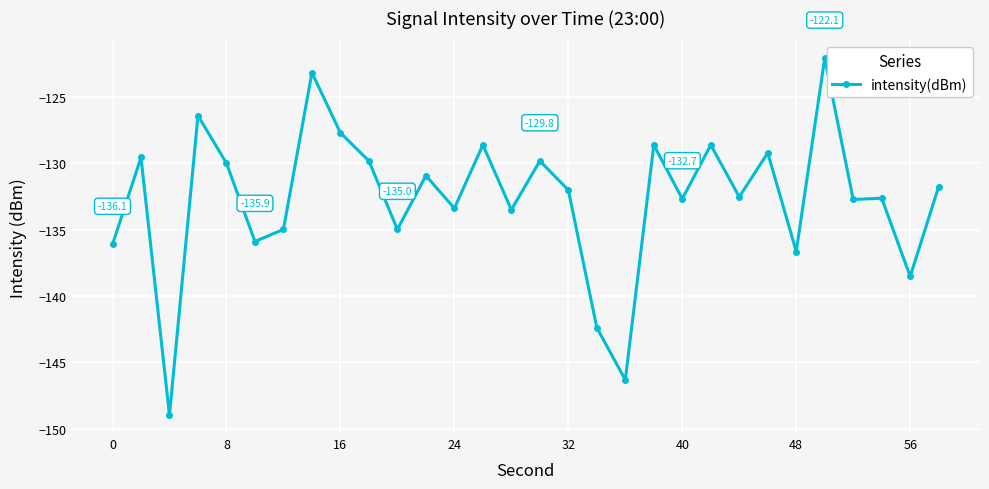

What is the average value?

-132.7